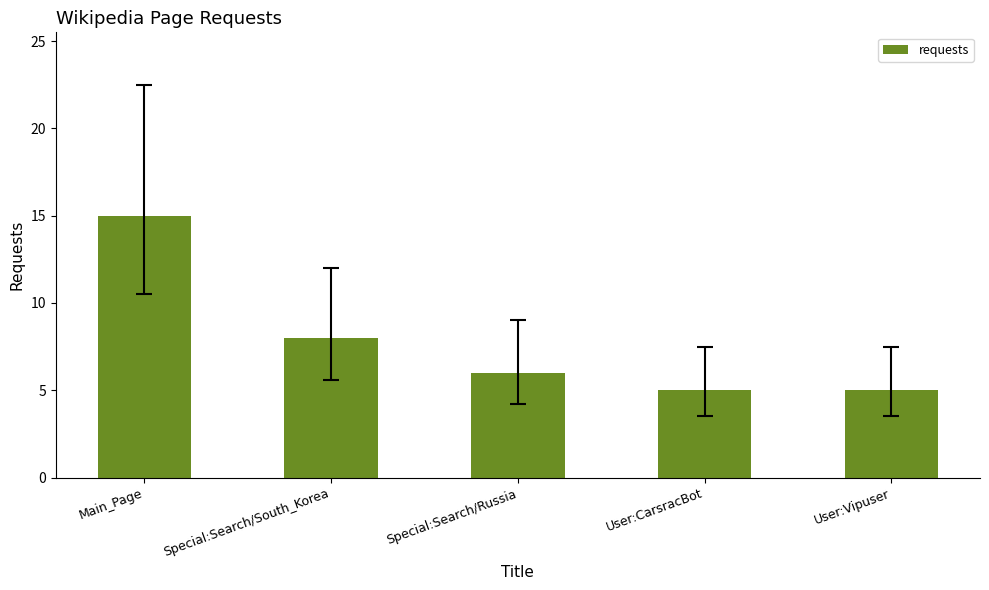

What is the label of the 2nd bar from the left?

Special:Search/South_Korea